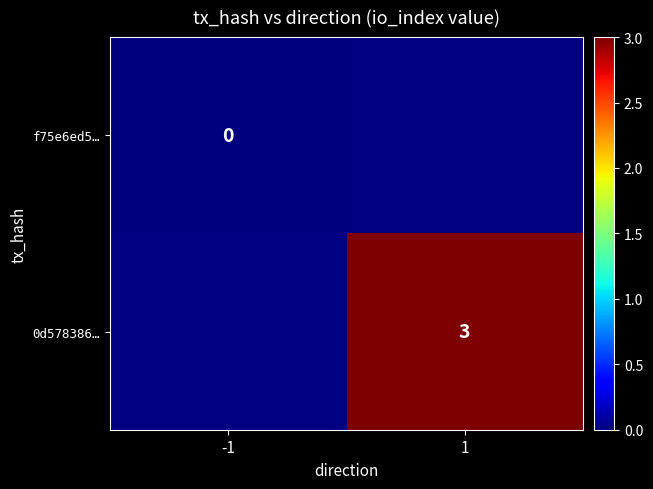

Which category has the lowest value in the 0d578386… series?

-1